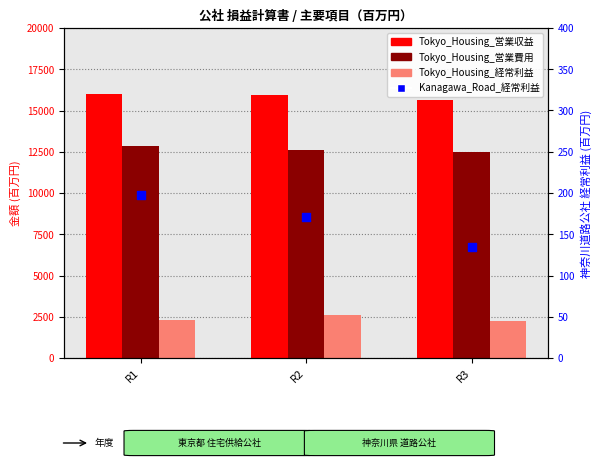

What are all the series names shown in the legend?

Tokyo_Housing_営業収益, Tokyo_Housing_営業費用, Tokyo_Housing_経常利益, Kanagawa_Road_経常利益